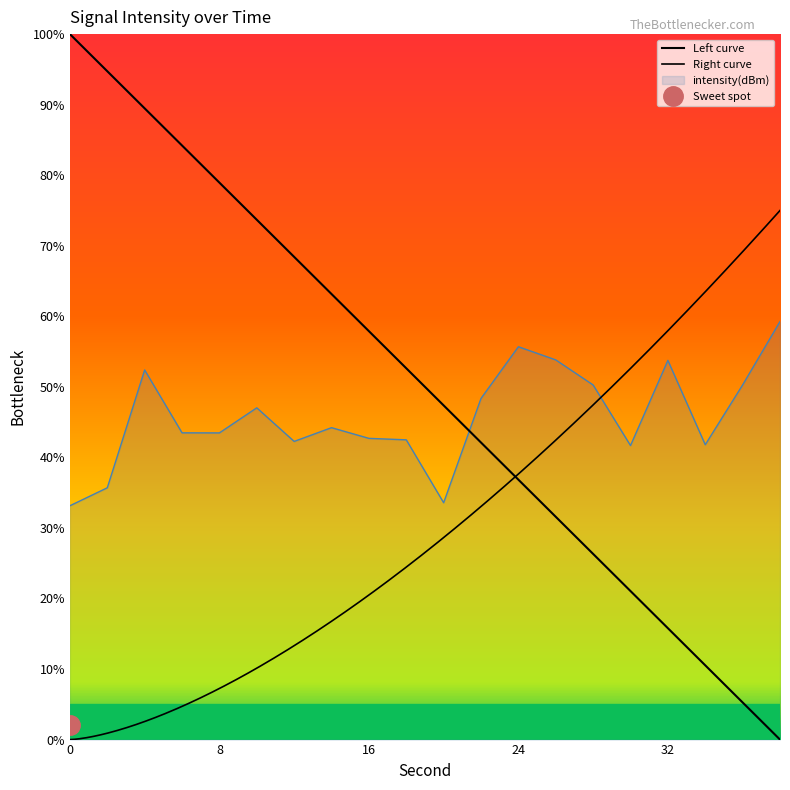

How many points are lower than both their immediate neighbors (excluding endpoints)?

5